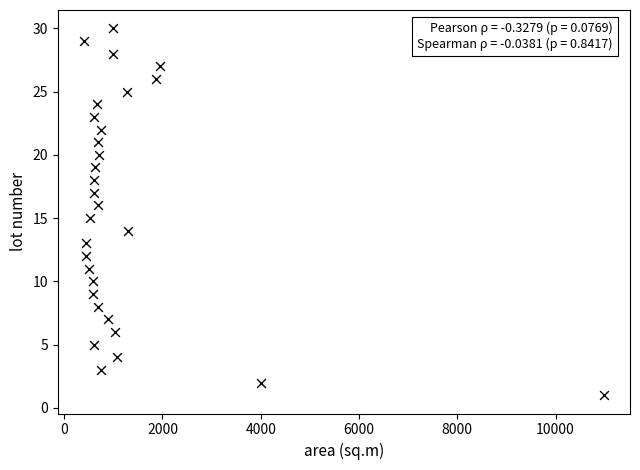

What is the range of X values (max minus min)?

10589